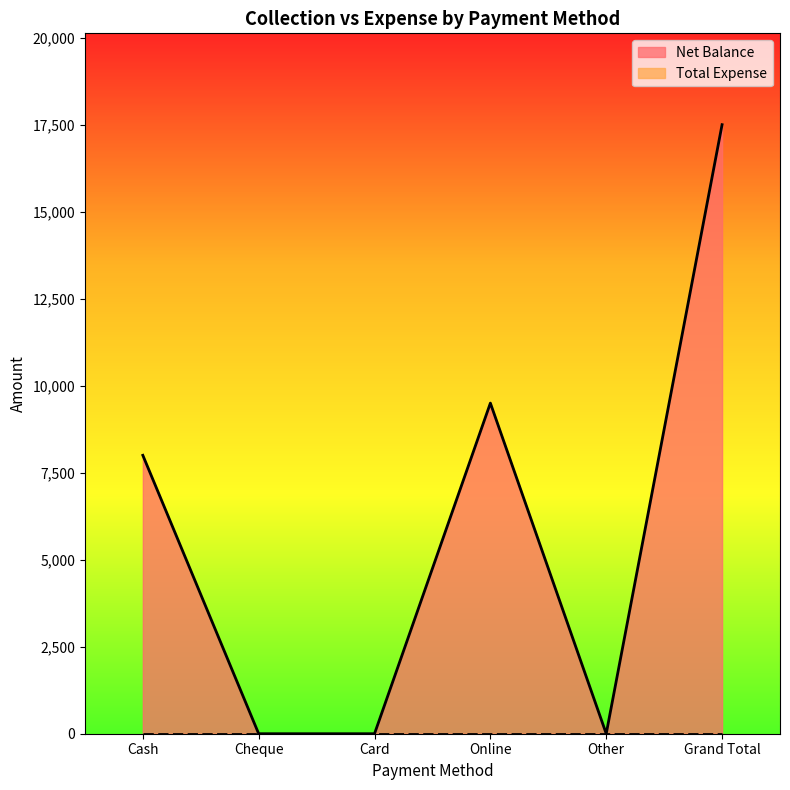

What is the difference between the maximum and minimum values?

17500